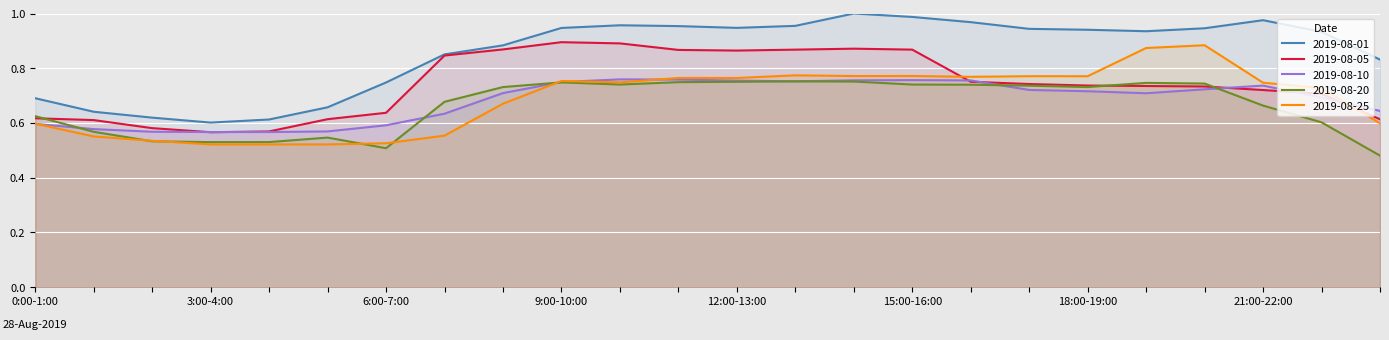

How many series are shown in this chart?

5